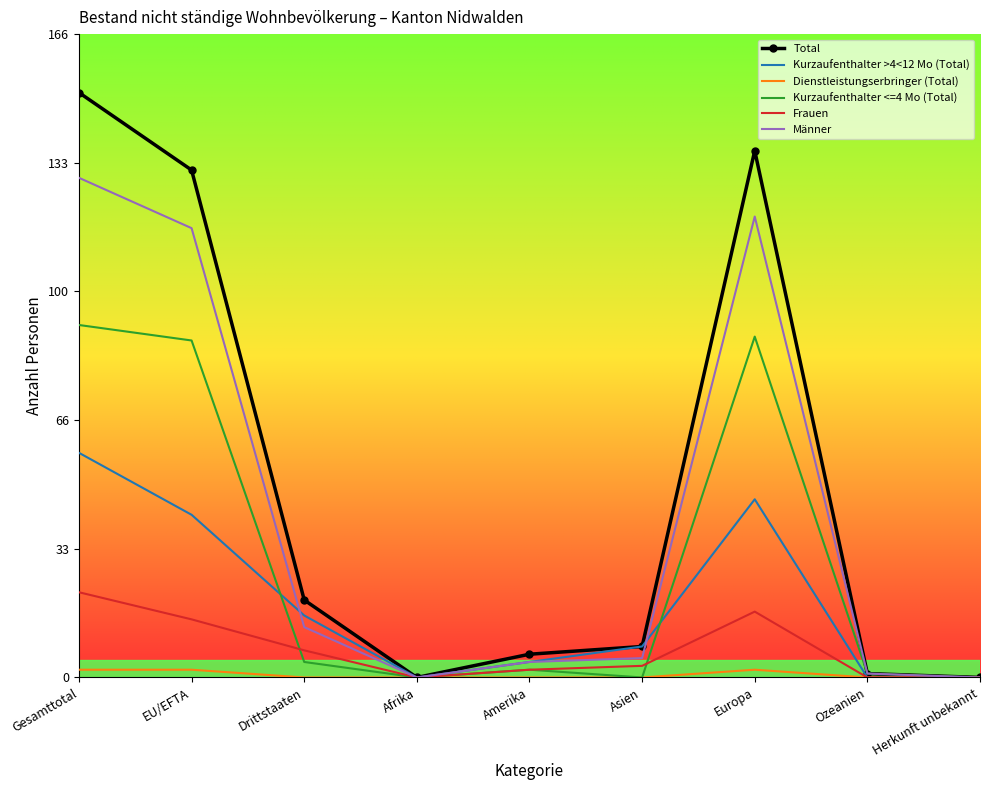

Which series has the largest range (max minus min)?

Total